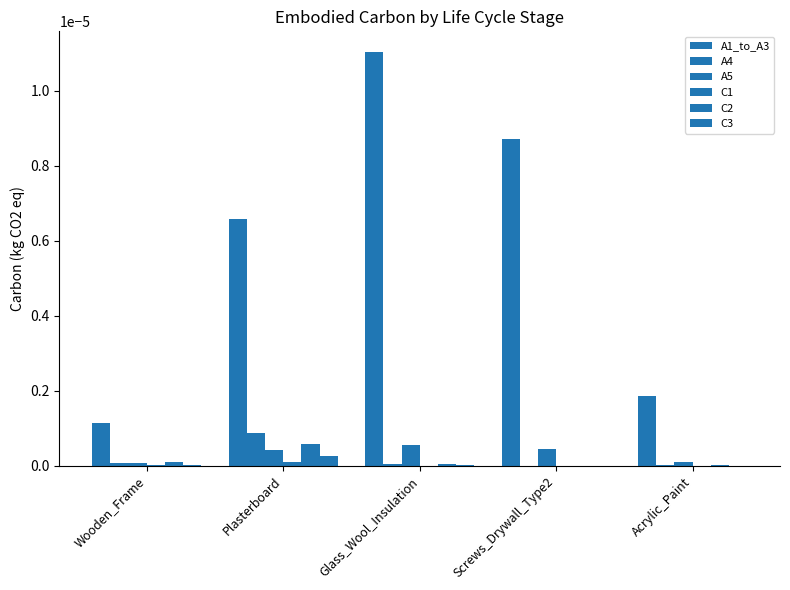

What is the label of the 4th bar from the left?

Screws_Drywall_Type2